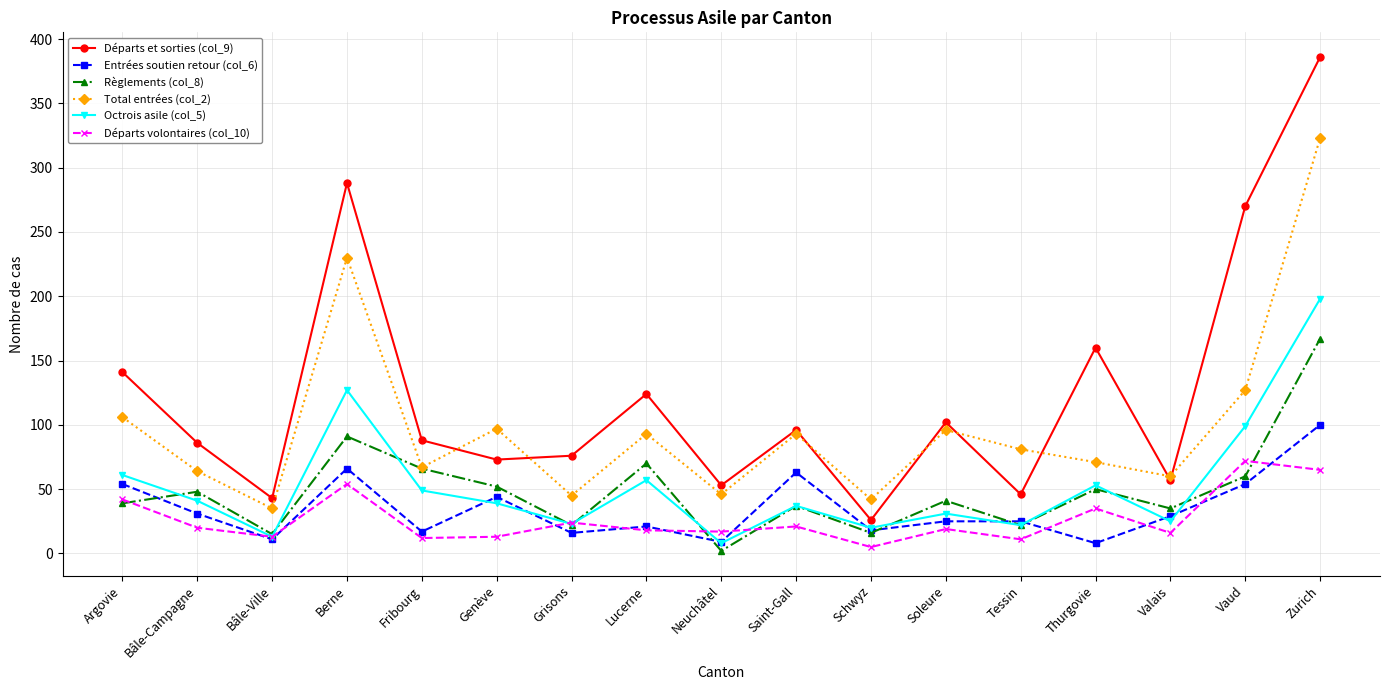

What is the sum of all Entrées soutien retour (col_6) values?

591